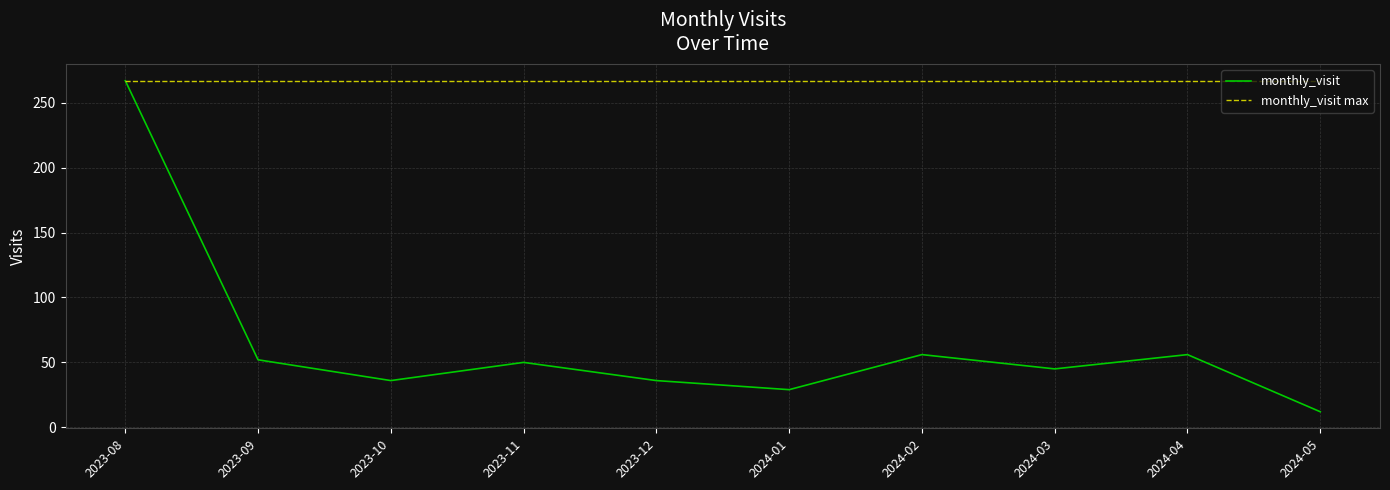

At which category is the sum across all series the highest?

2023-08